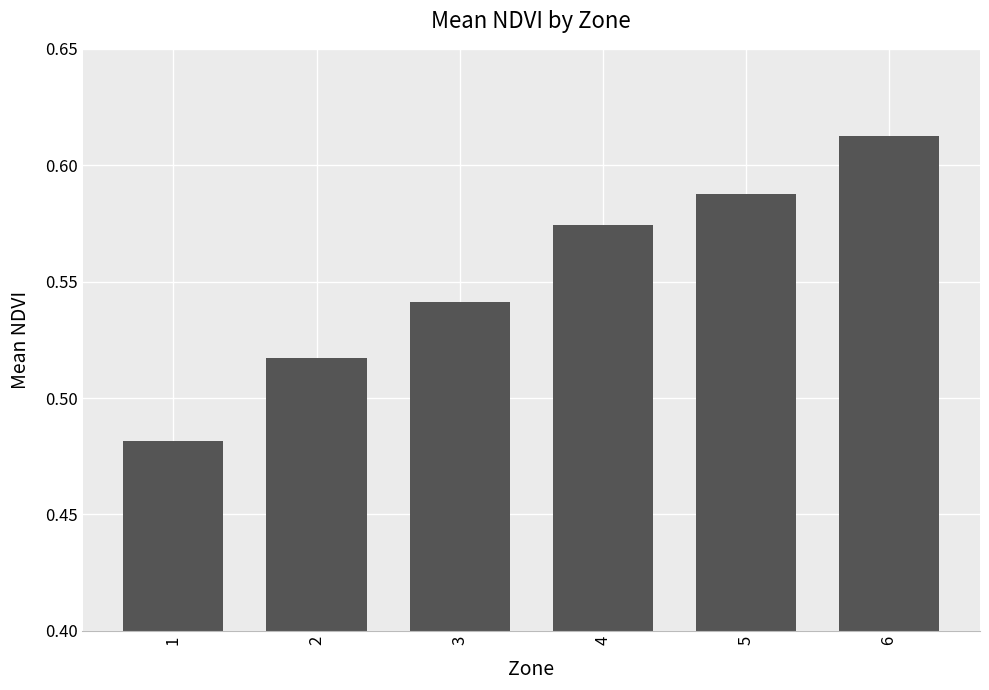

What is the sum of the values at 5 and 3?

1.1